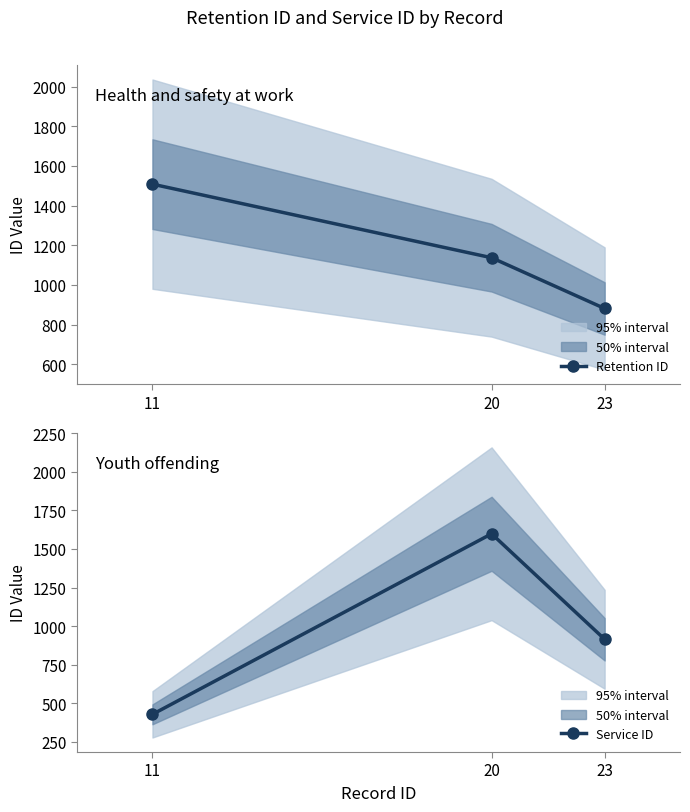

Which category has the lowest value across all series?

11